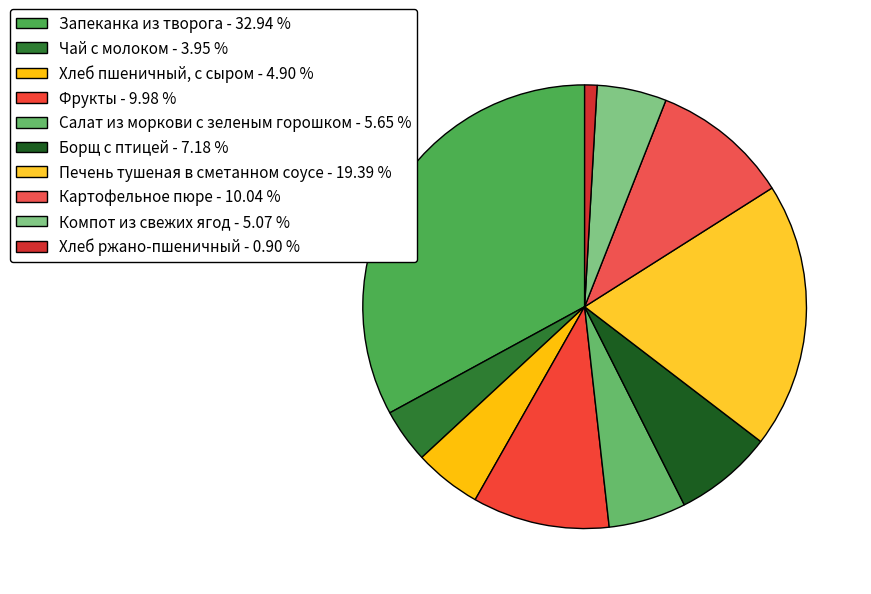

Which has a higher value, Хлеб ржано-пшеничный or Хлеб пшеничный, с сыром?

Хлеб пшеничный, с сыром